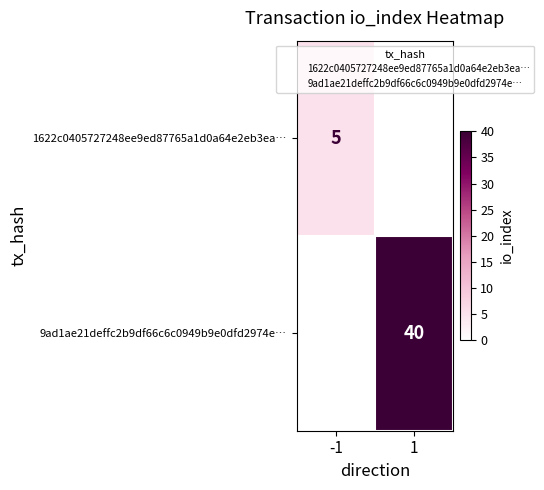

The 9ad1ae21deffc2b9df66c6c0949b9e0dfd2974e… series shows 64 at 1. True or false?

False